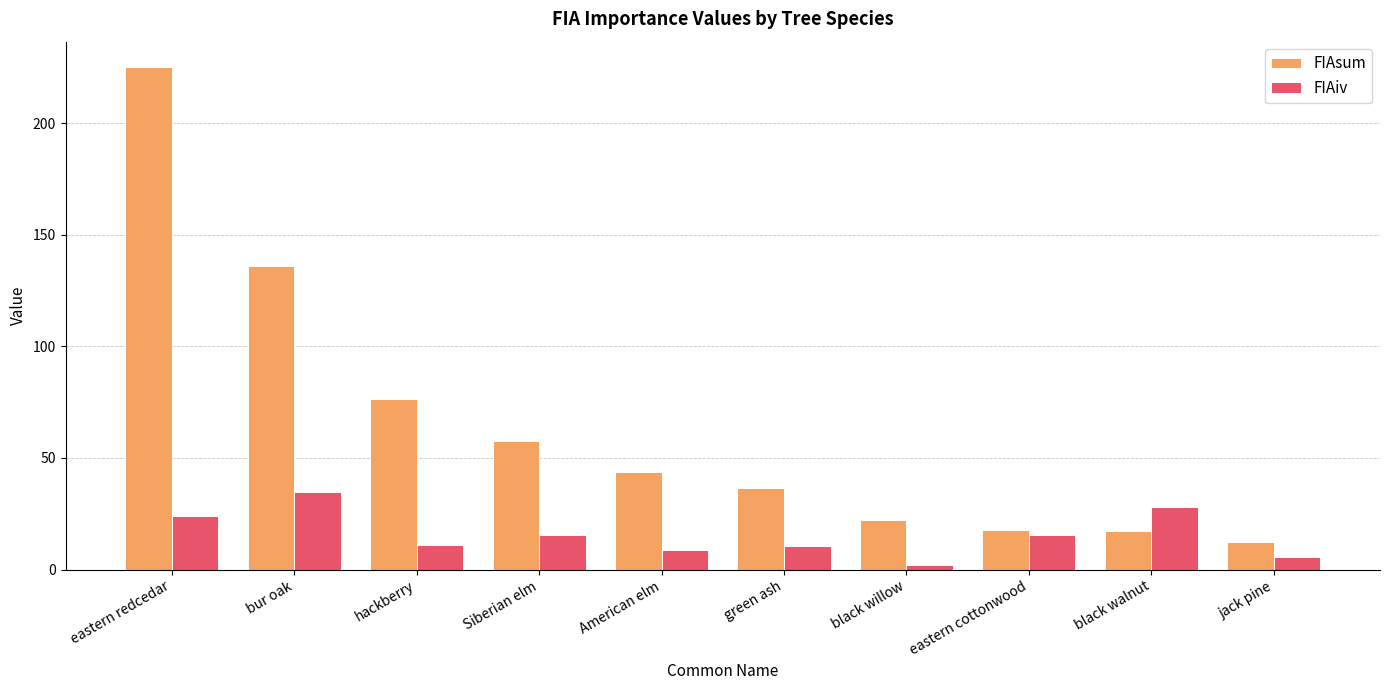

What is the difference between the highest and lowest values at eastern redcedar?

201.3